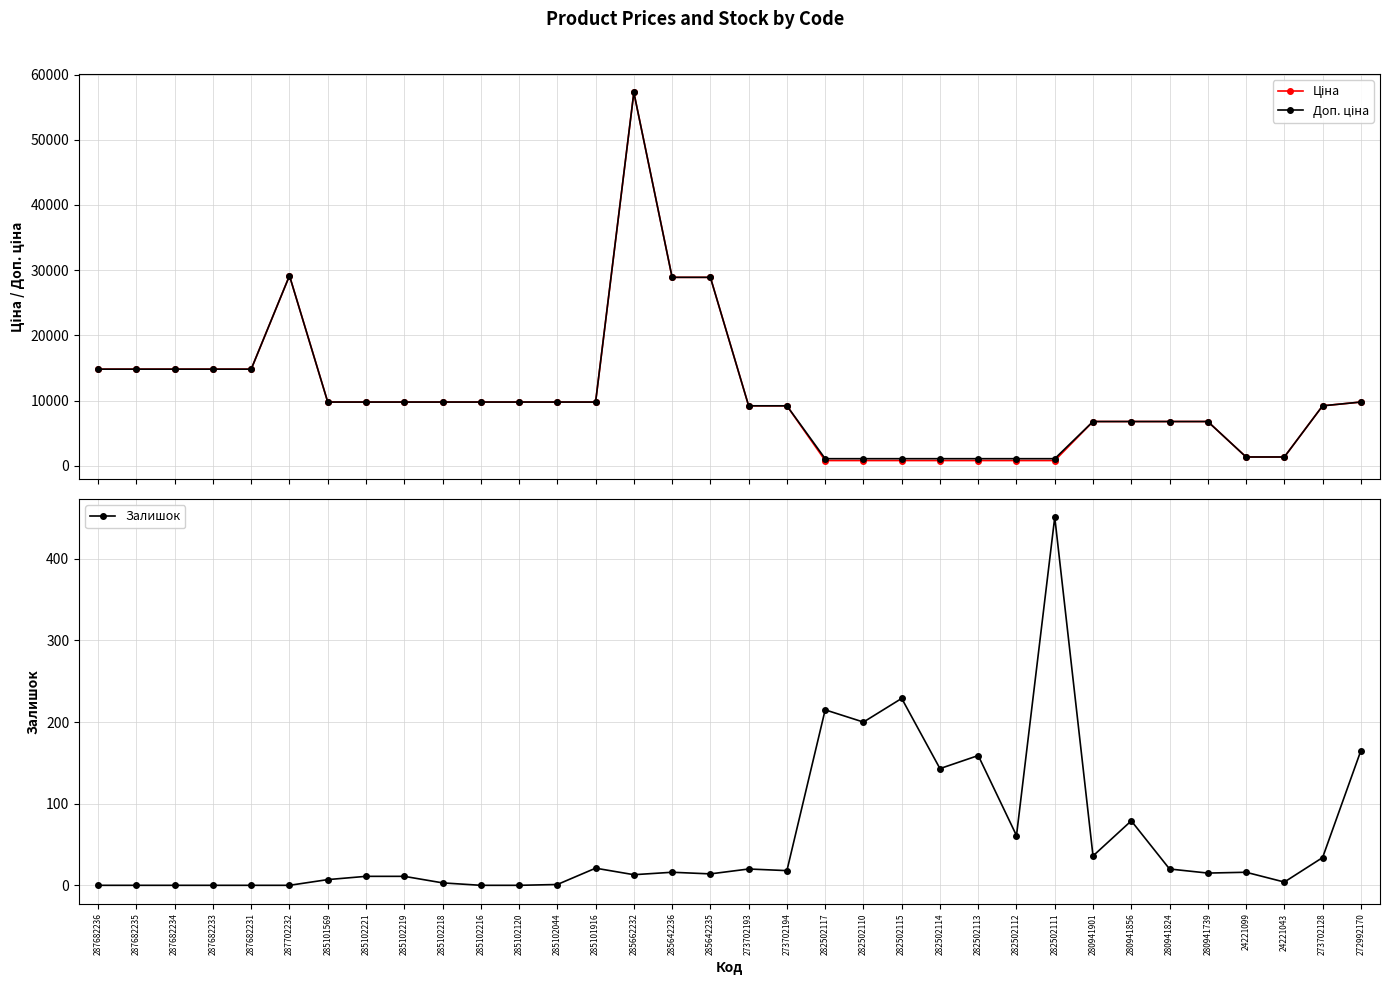

At which label is Доп. ціна closest to 29172?

287702232